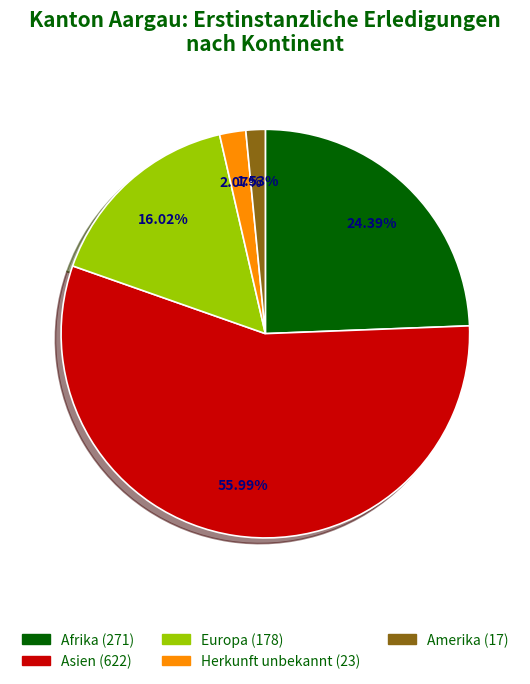

To the nearest percent, what percentage of the pie is Herkunft unbekannt?

2%